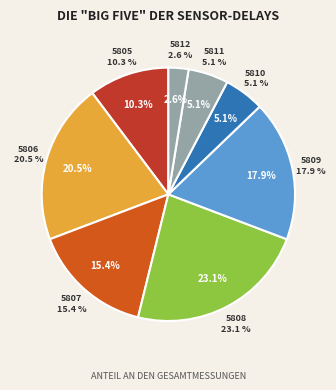

Combined, do 5807 and 5805 account for over 50%?

No